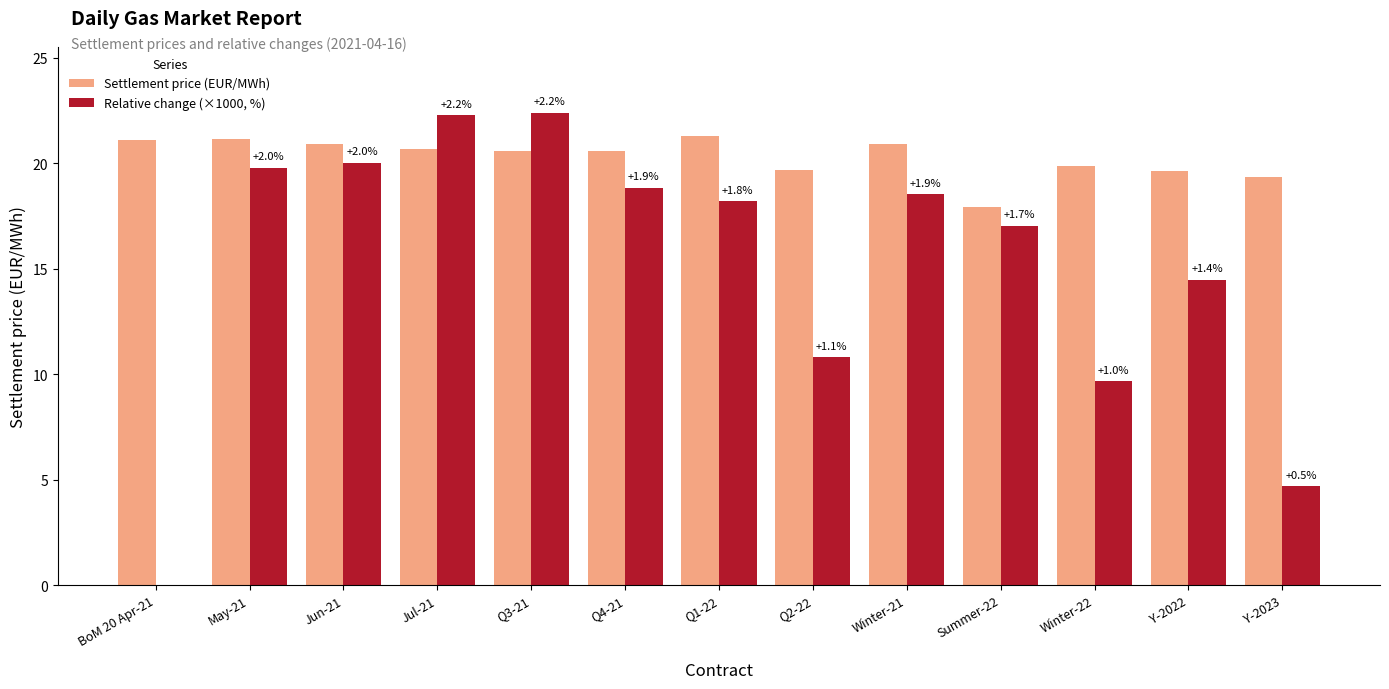

The value of Relative change (×1000, %) at Y-2023 is 6.5. True or false?

False